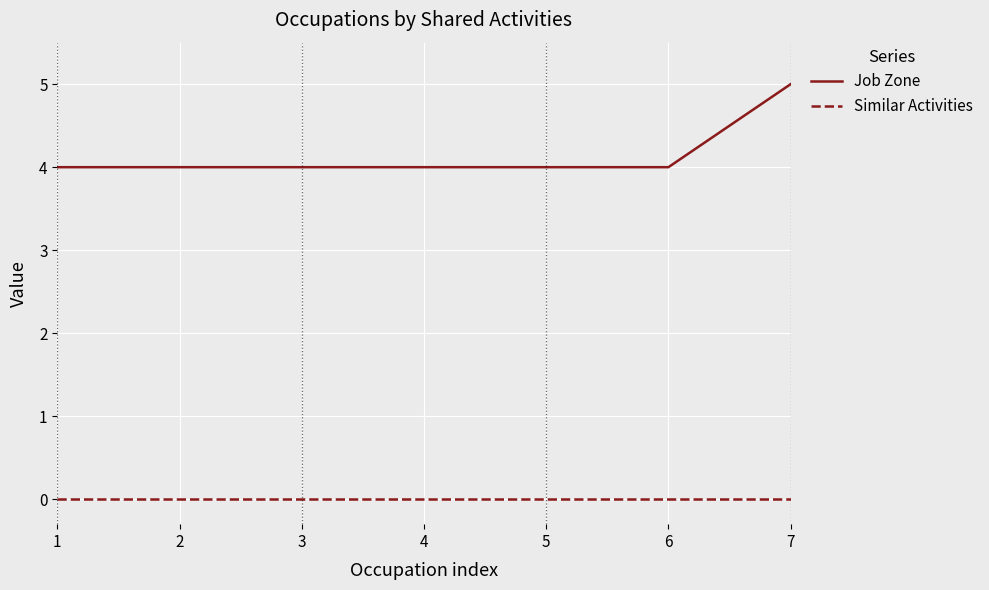

What is the sum of all Job Zone values?

29